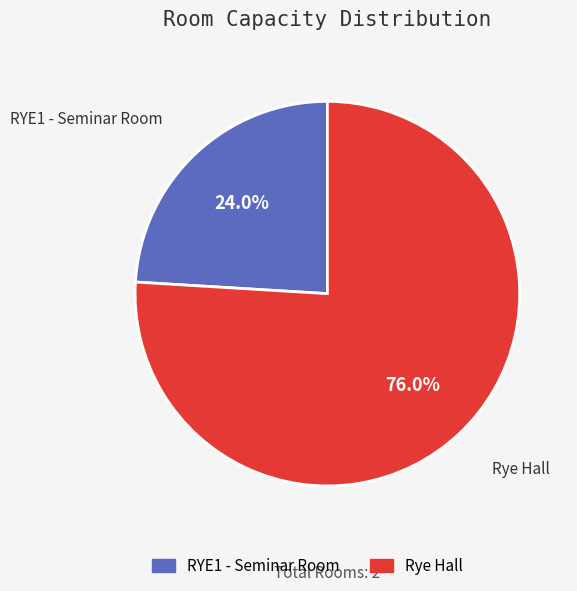

Is the sum of RYE1 - Seminar Room and Rye Hall greater than half?

Yes